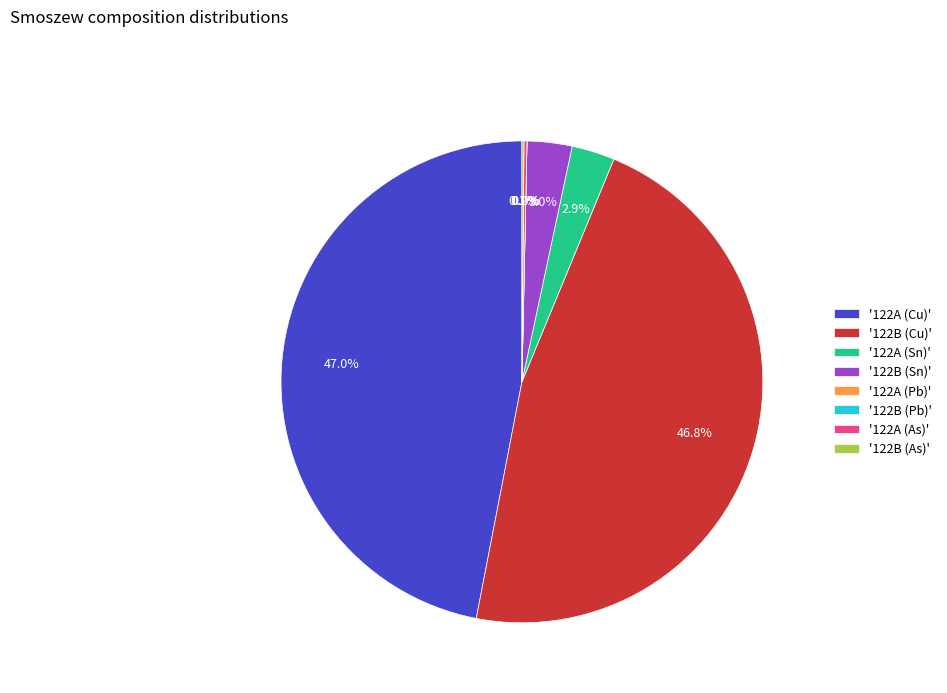

Which slice is the largest?

122A (Cu)